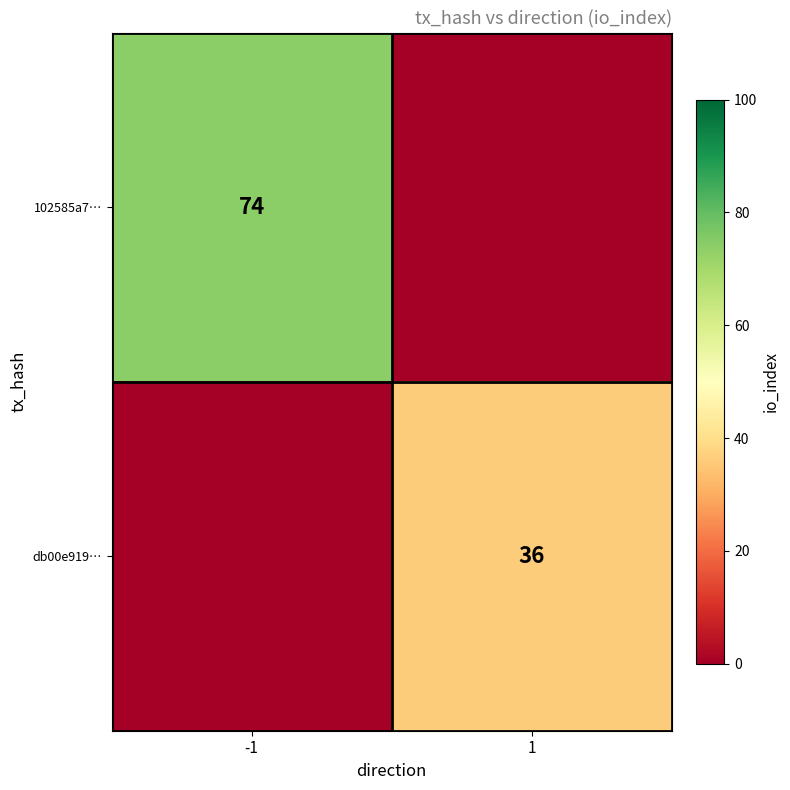

Is the value of db00e919… at 1 greater than the value of 102585a7… at -1?

No